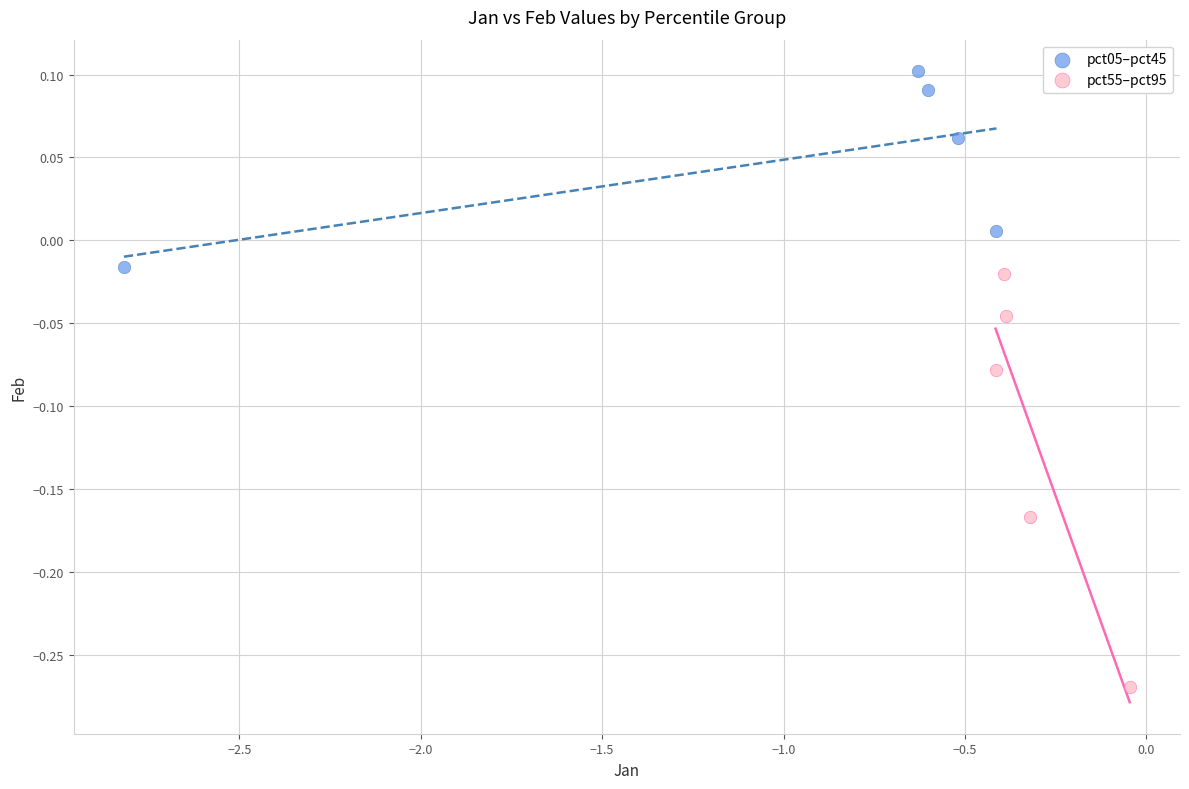

Which series has the largest Y range (max minus min)?

pct55–pct95